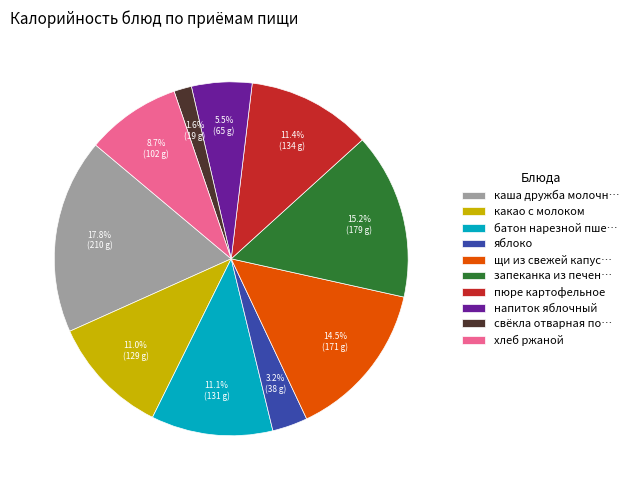

Is there a majority slice in this chart?

No